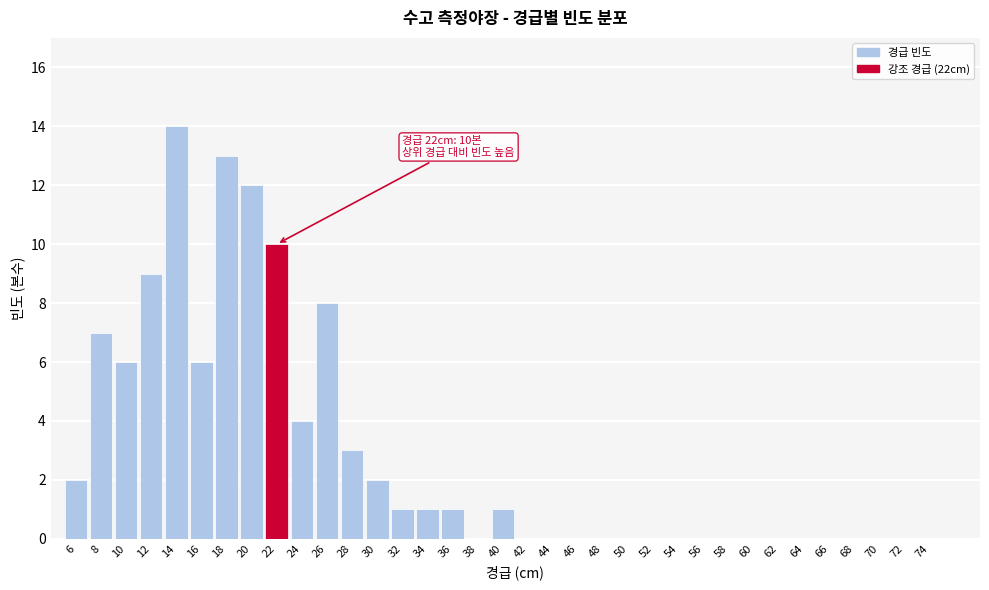

Which has a higher value, 28 or 72?

28